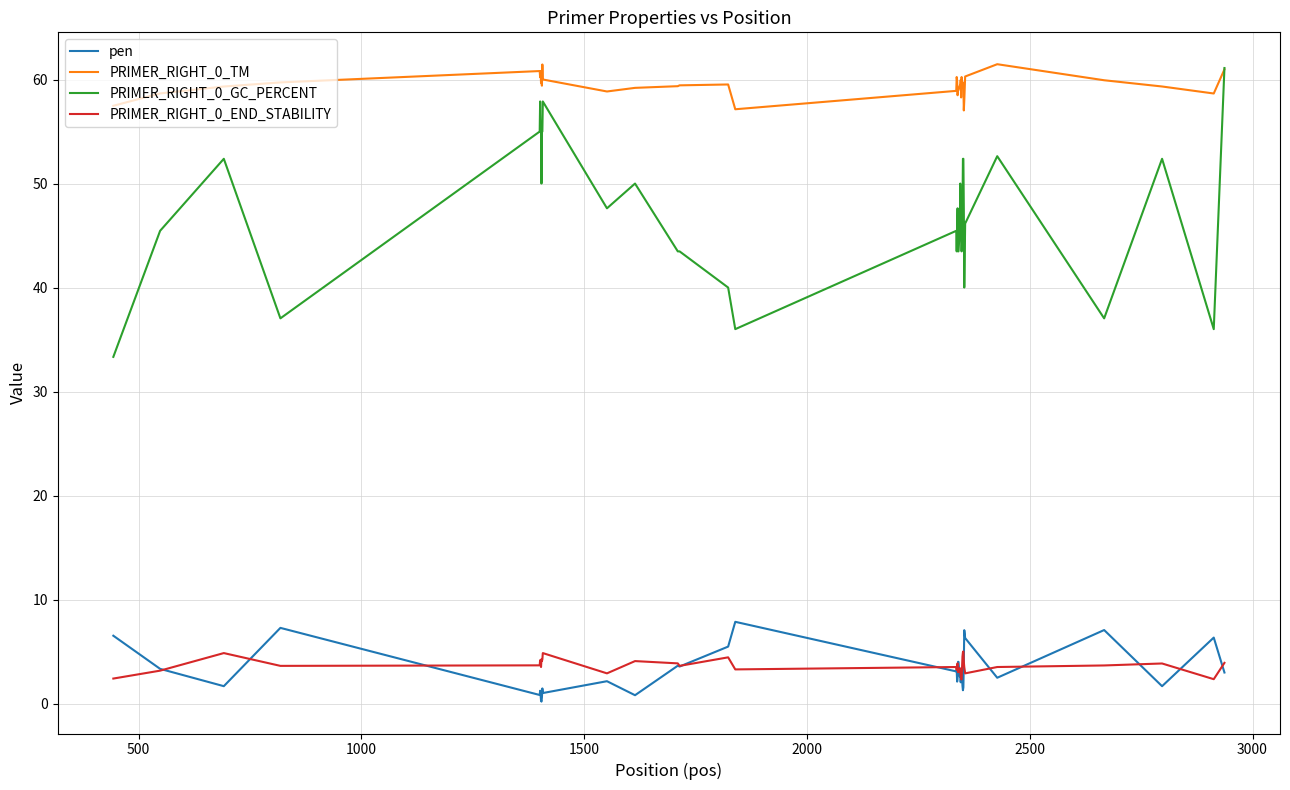

True or false: PRIMER_RIGHT_0_TM and pen intersect in this chart.

False